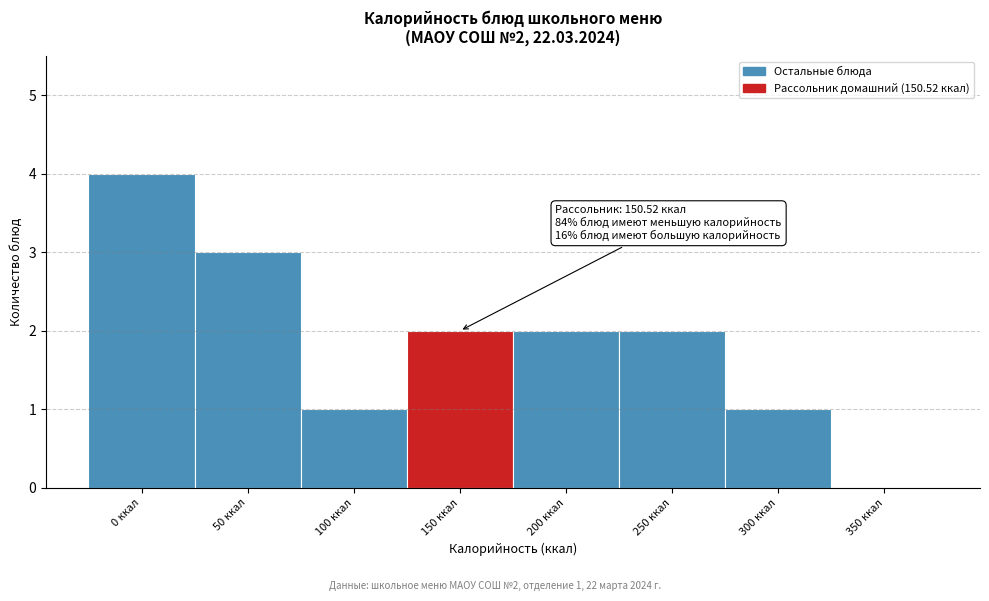

Reading left to right, list all the values displayed in this chart.

0 ккал=4	50 ккал=3	100 ккал=1	150 ккал=2	200 ккал=2	250 ккал=2	300 ккал=1	350 ккал=0